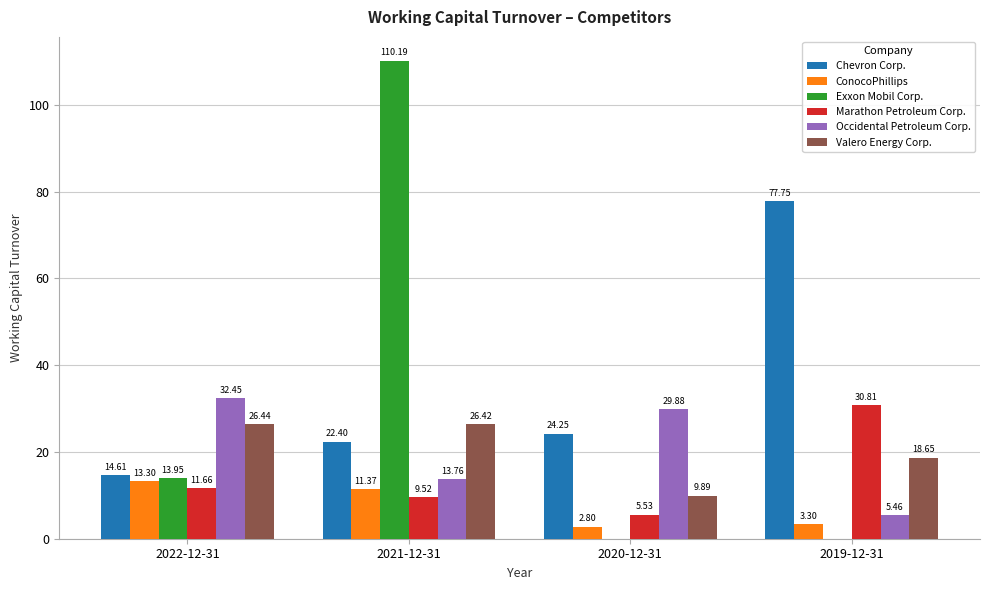

What is the sum of all Exxon Mobil Corp. values?

124.1